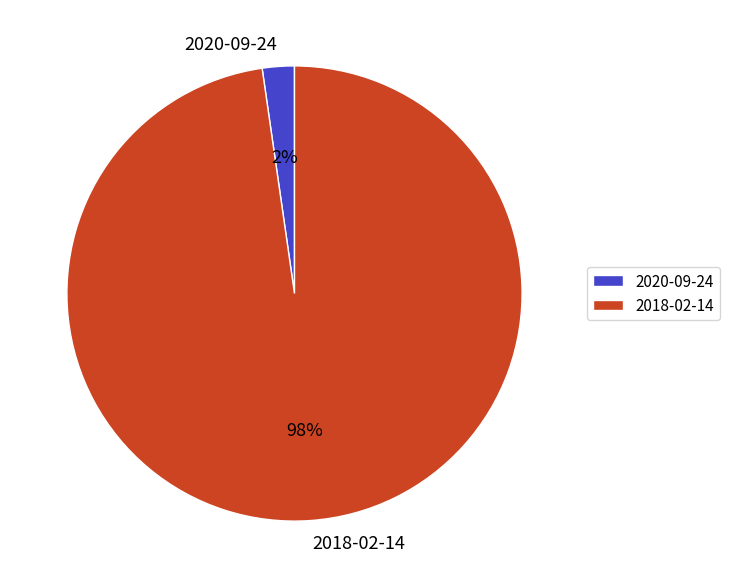

Is it true that 2018-02-14 is 98% of the pie?

True